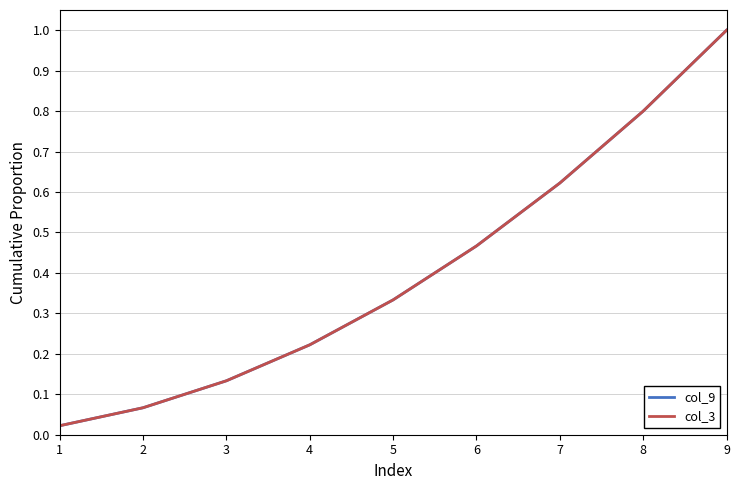

The value of col_9 at 5 is 0.3. True or false?

True